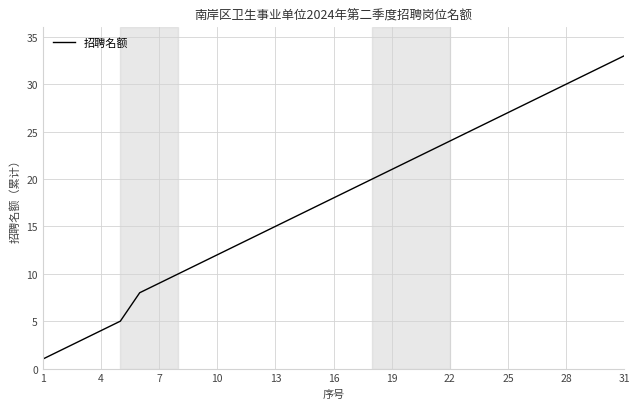

What is the greatest value displayed?

33